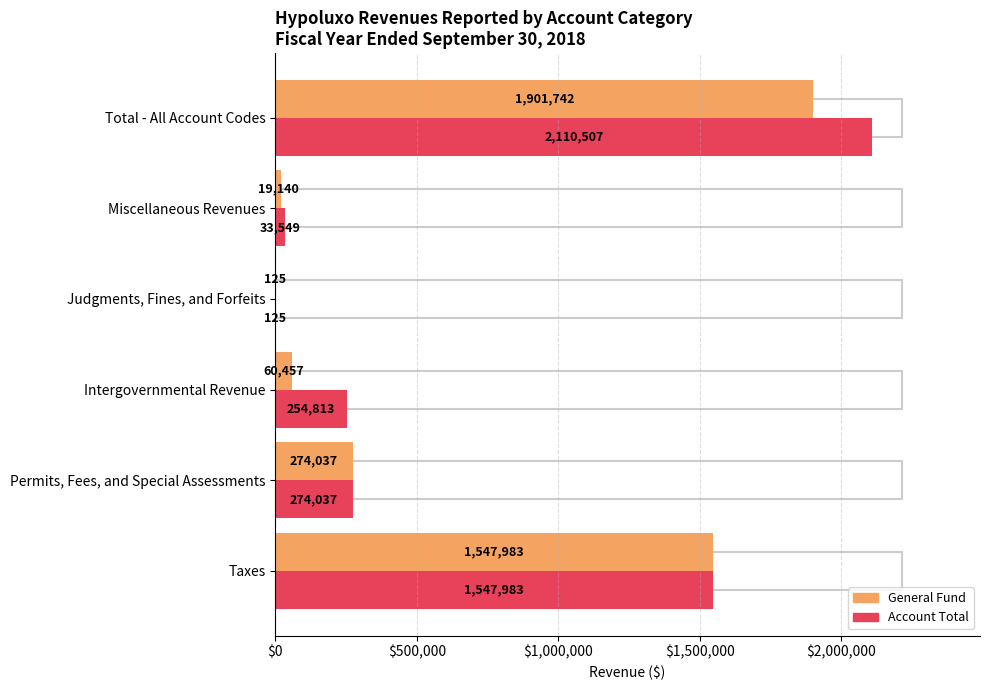

True or false: Account Total has a value of 33549 at Miscellaneous Revenues.

True